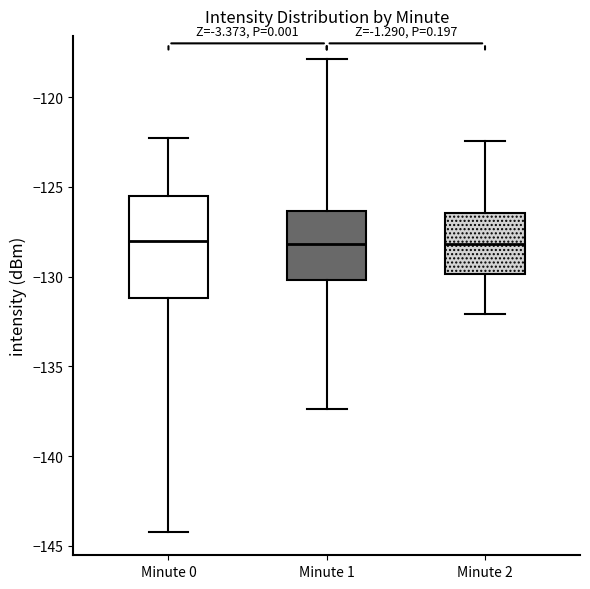

Which box is the tallest, from its lower edge to its upper edge?

Minute 0